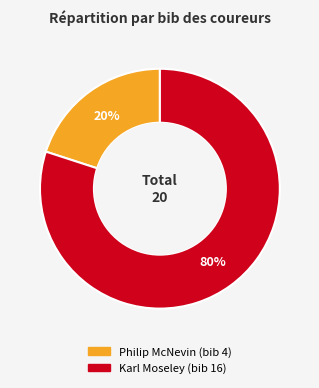

To the nearest percent, what percentage of the pie is Karl Moseley (bib 16)?

80%